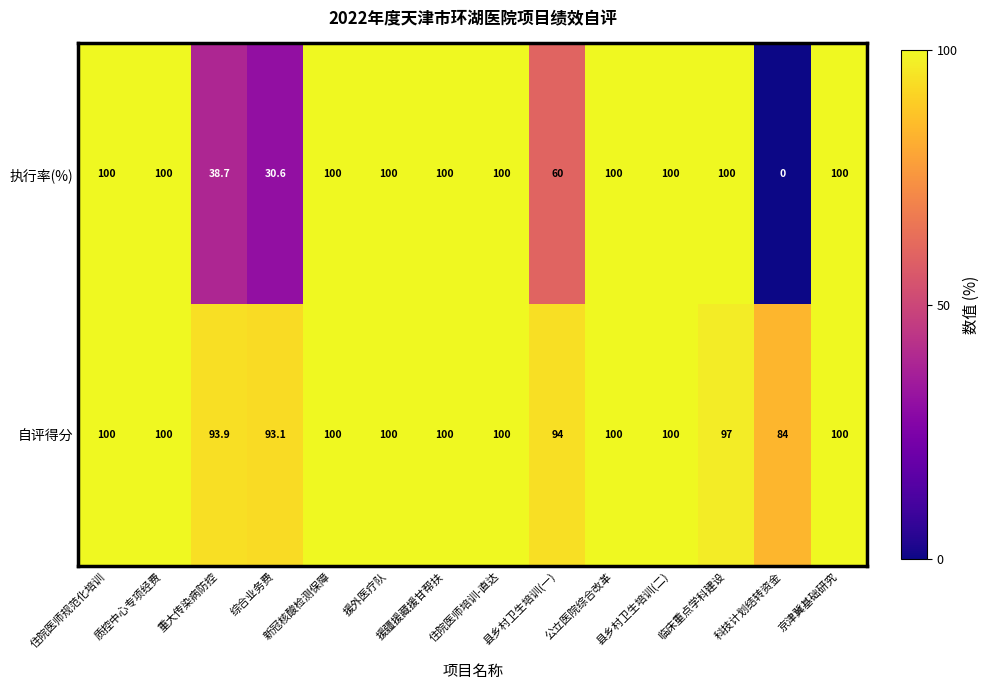

Between 援外医疗队 and 县乡村卫生培训(一), which series saw the biggest shift?

执行率(%)